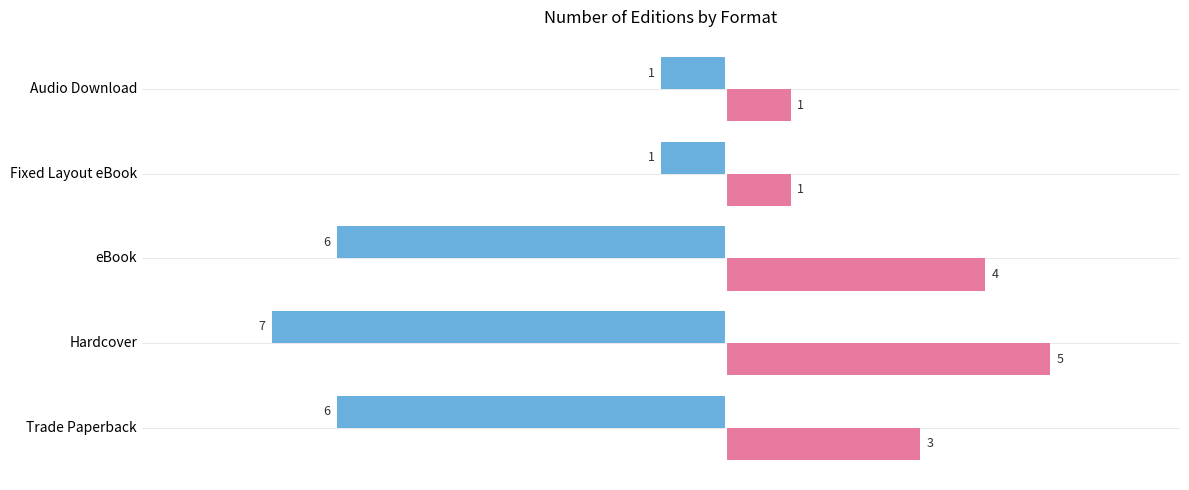

What is the difference between the highest and lowest values at Trade Paperback?

9